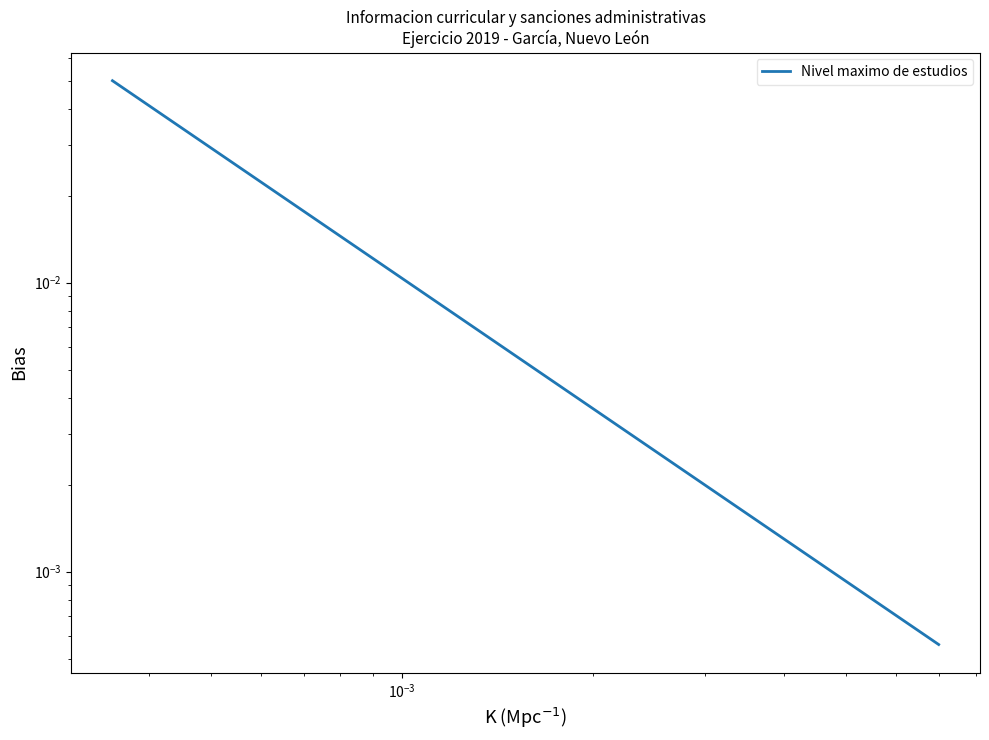

True or false: there are more than 2 points higher than both neighbors.

False